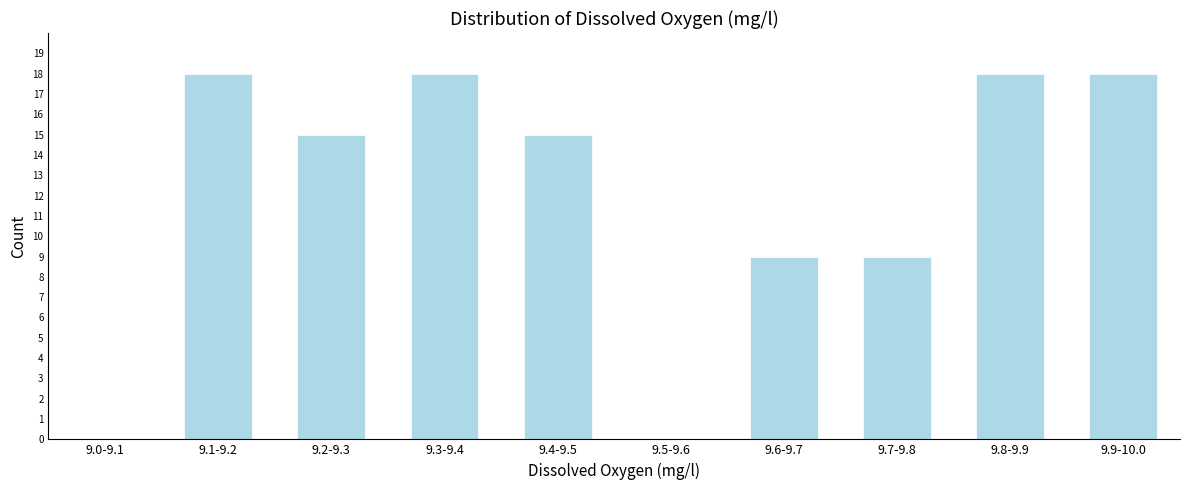

Reading right to left, transcribe all the data shown in this chart.

9.9-10.0=18	9.8-9.9=18	9.7-9.8=9	9.6-9.7=9	9.5-9.6=0	9.4-9.5=15	9.3-9.4=18	9.2-9.3=15	9.1-9.2=18	9.0-9.1=0